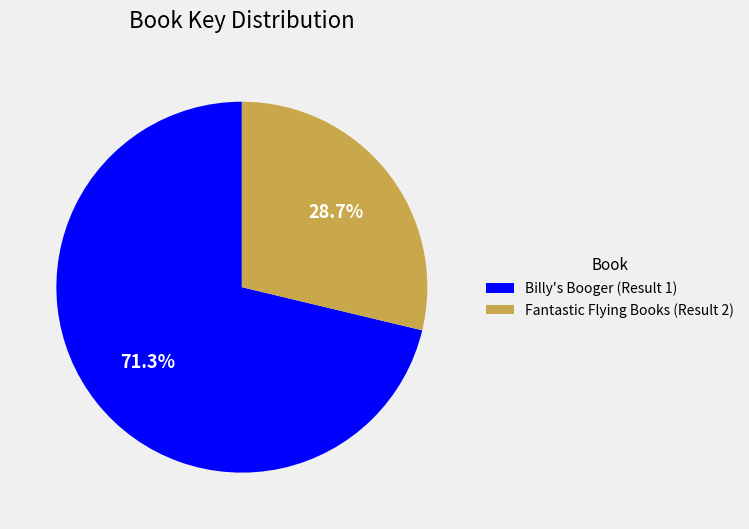

Which category has the biggest portion of the pie?

Billy's Booger (Result 1)